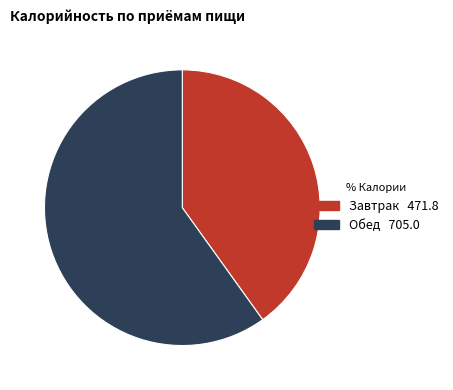

Does any single category account for the majority?

Yes